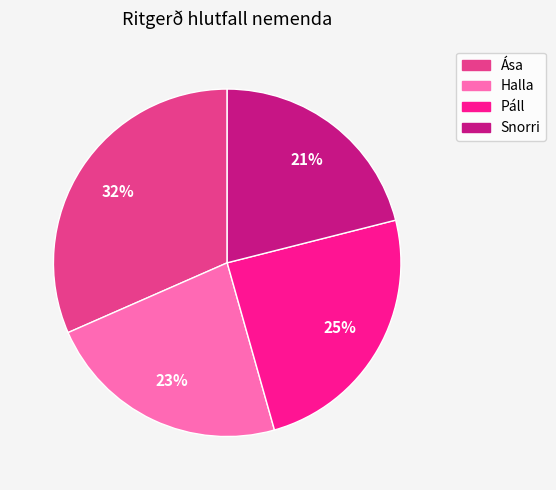

Combined, do Halla and Snorri account for over 50%?

No